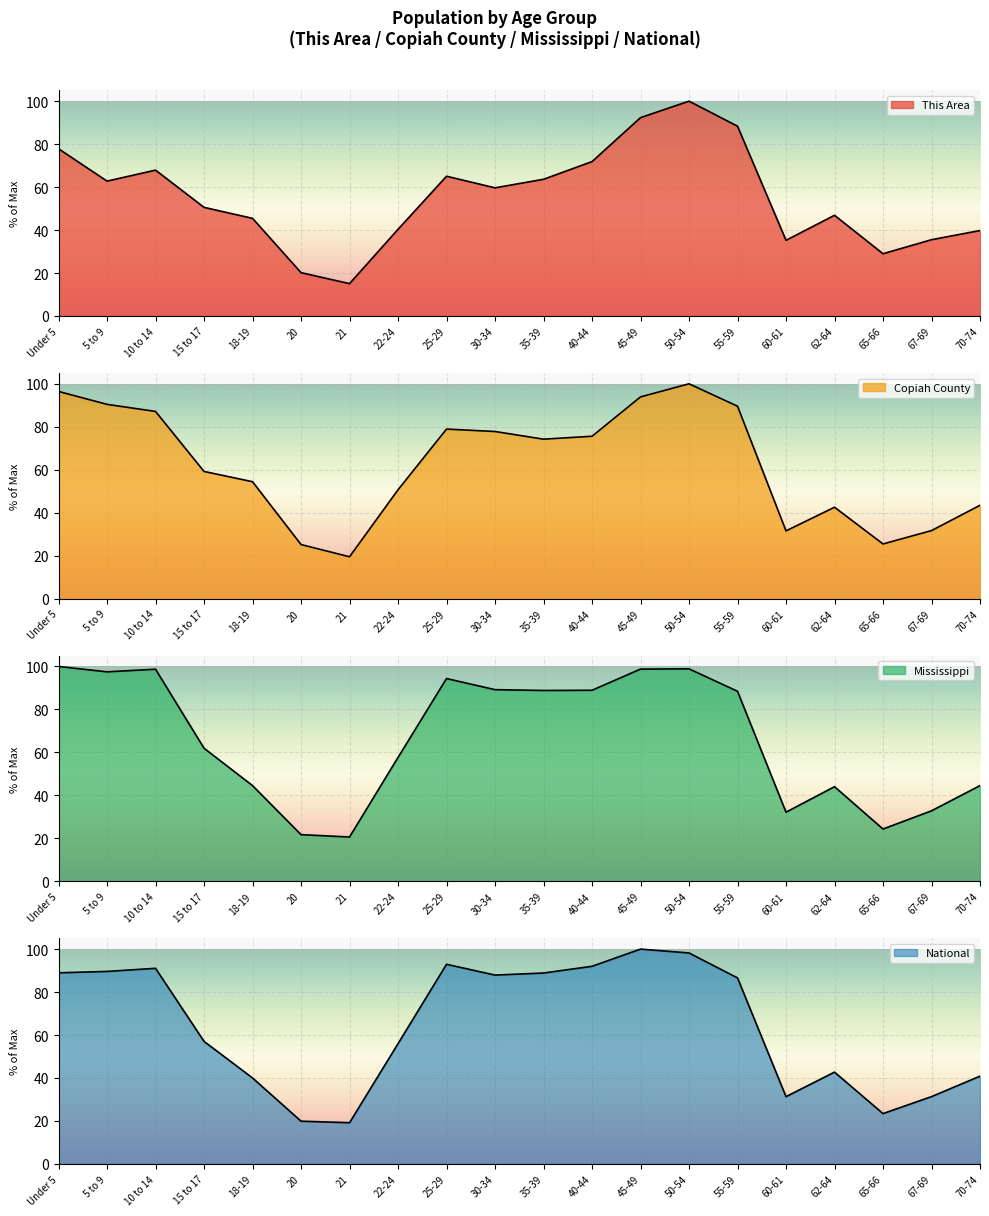

Which series has the largest total across all categories?

Mississippi